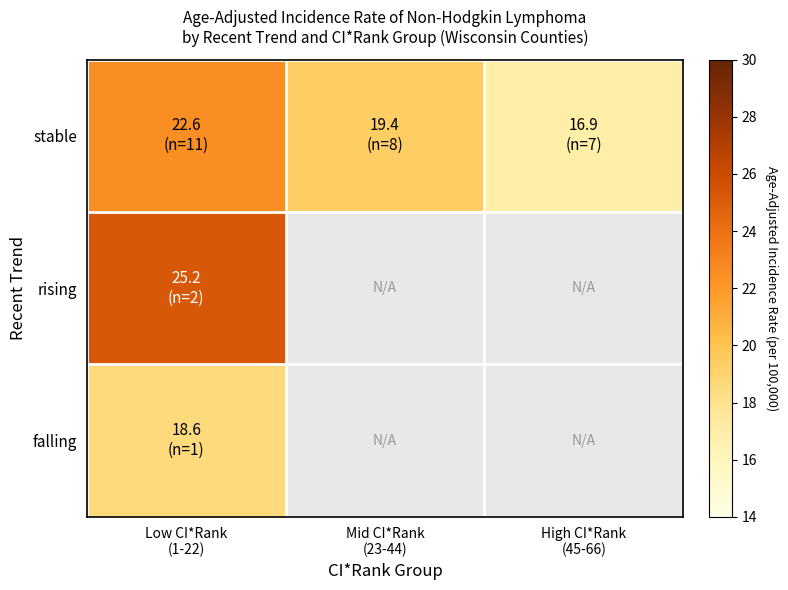

Which series has the largest range (max minus min)?

stable